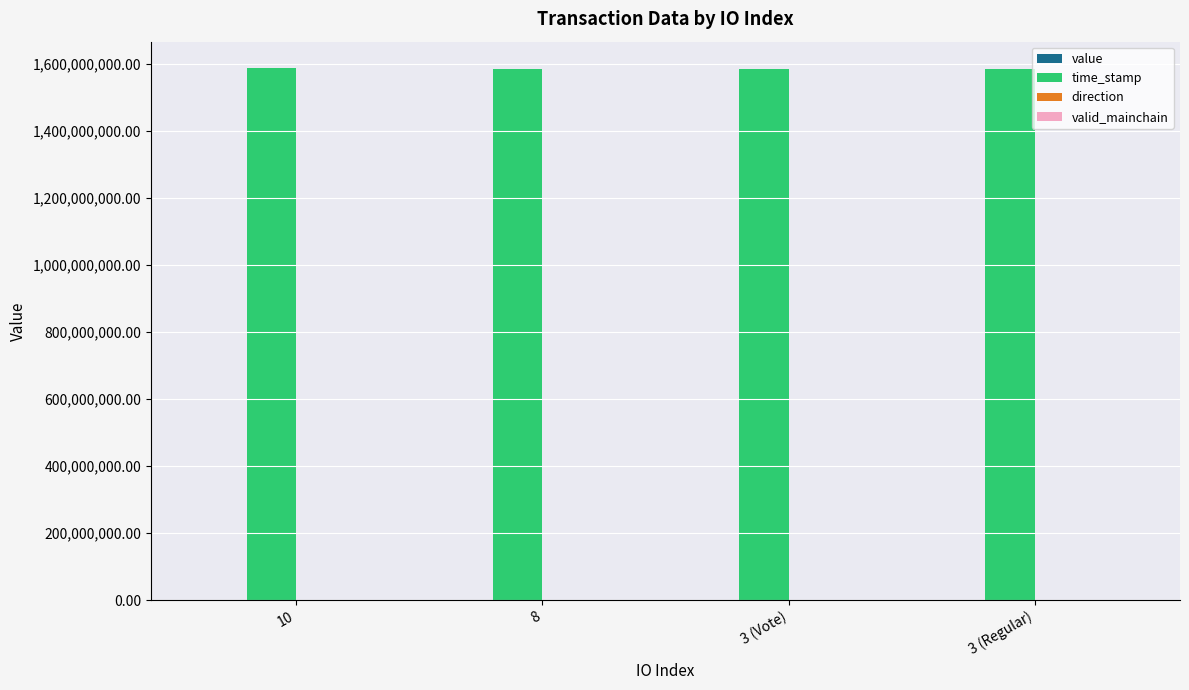

Are the bars horizontal?

No